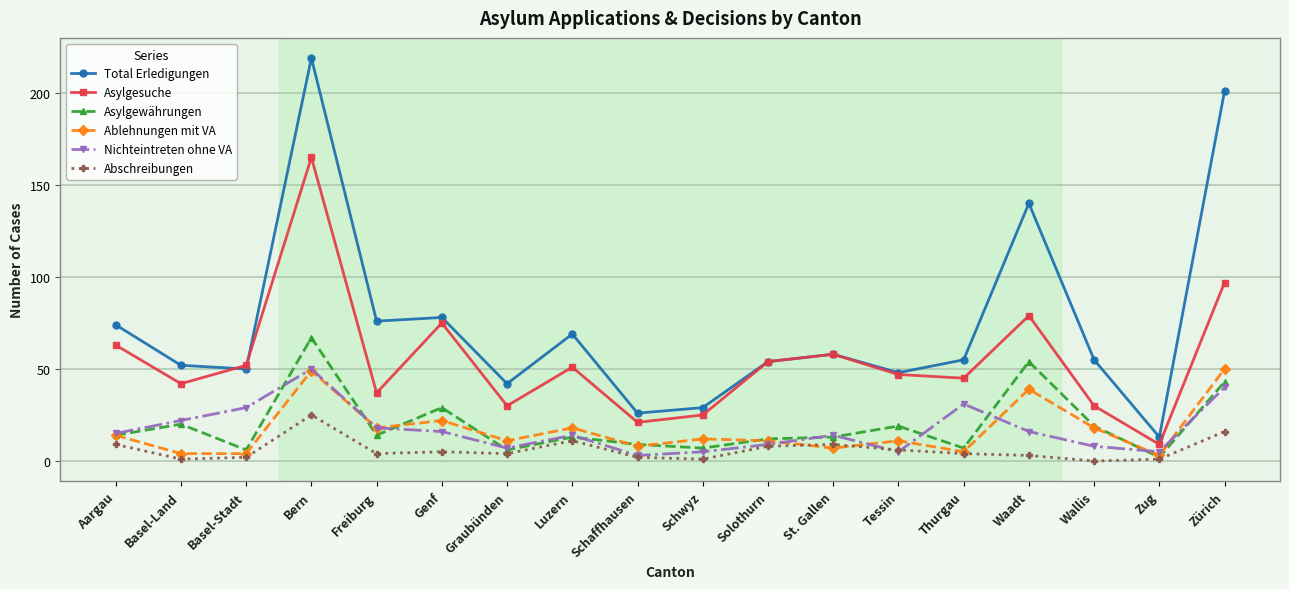

True or false: Total Erledigungen has more than 0 interior local peaks.

True